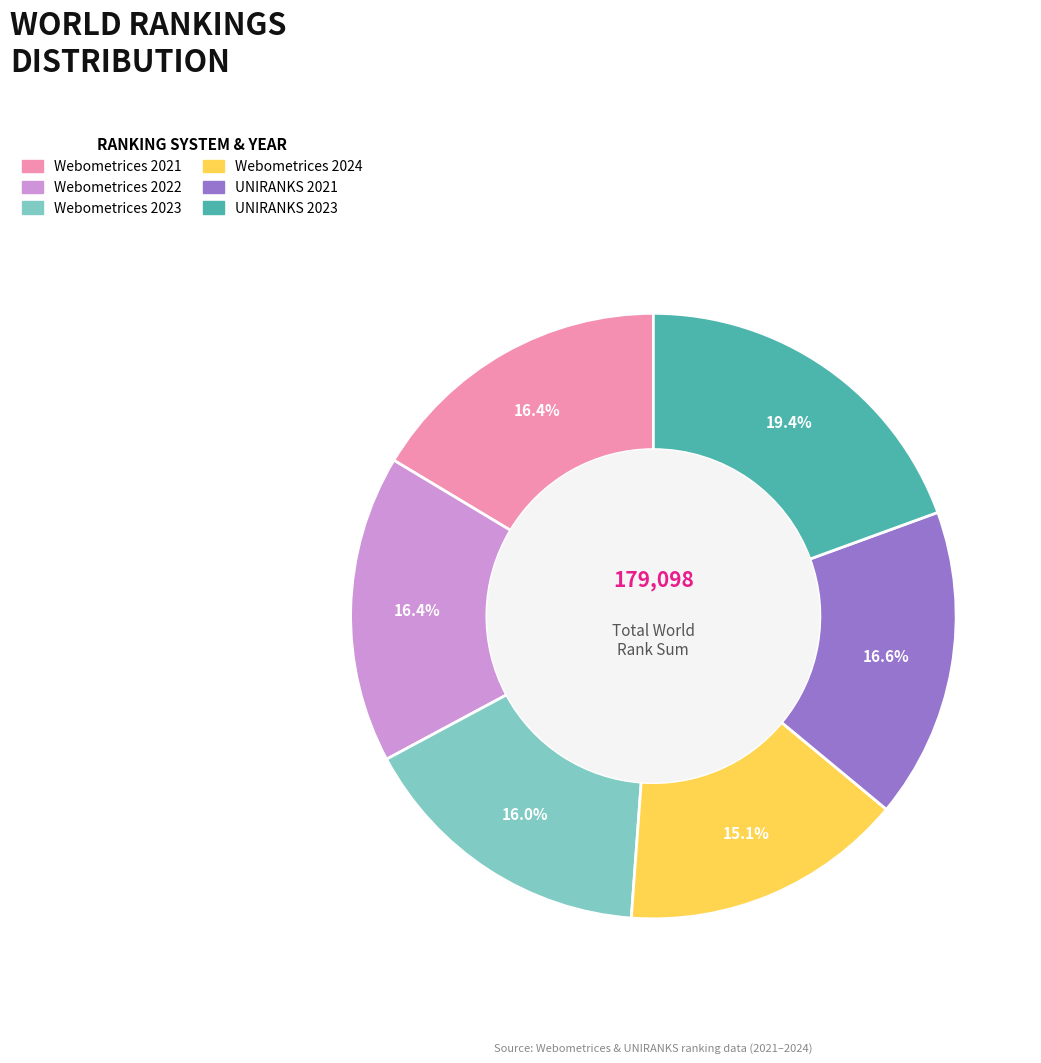

To the nearest percent, what portion does UNIRANKS 2023 represent?

19%